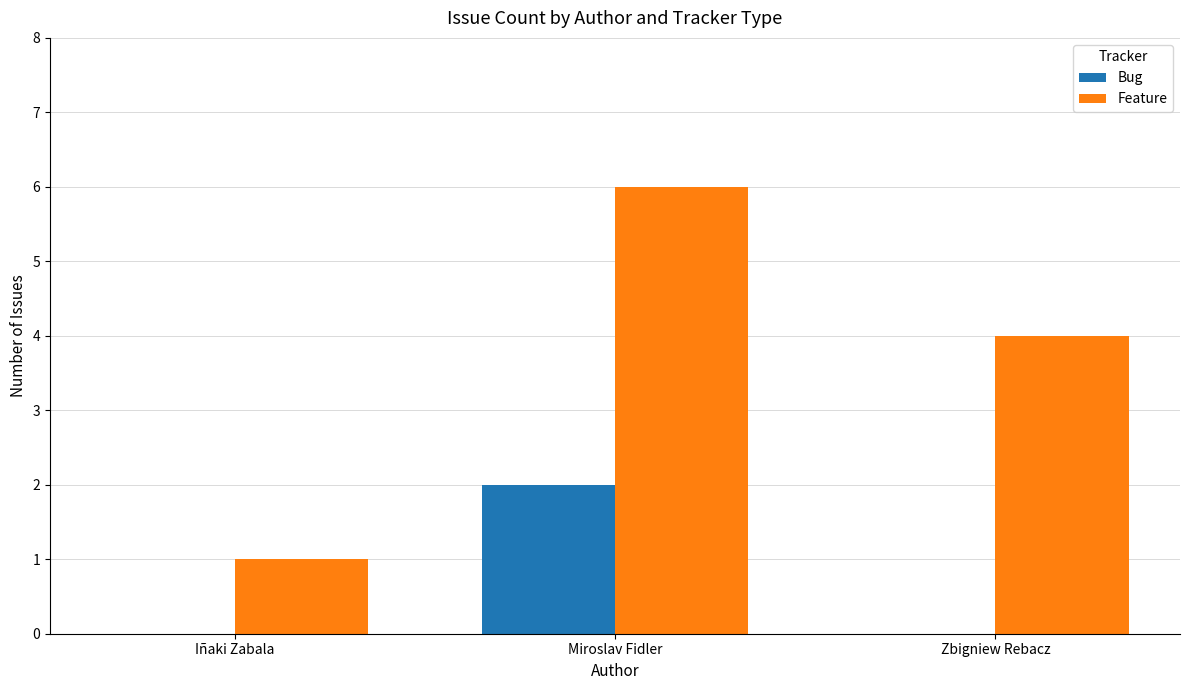

What is the average value of the Feature series?

4